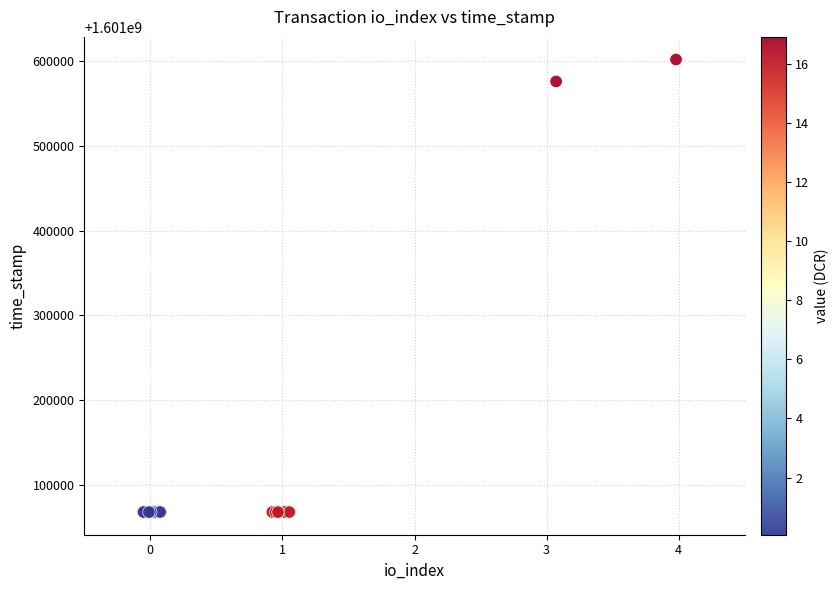

What Y value in the scatter plot is closest to 1601334816?

1601576308